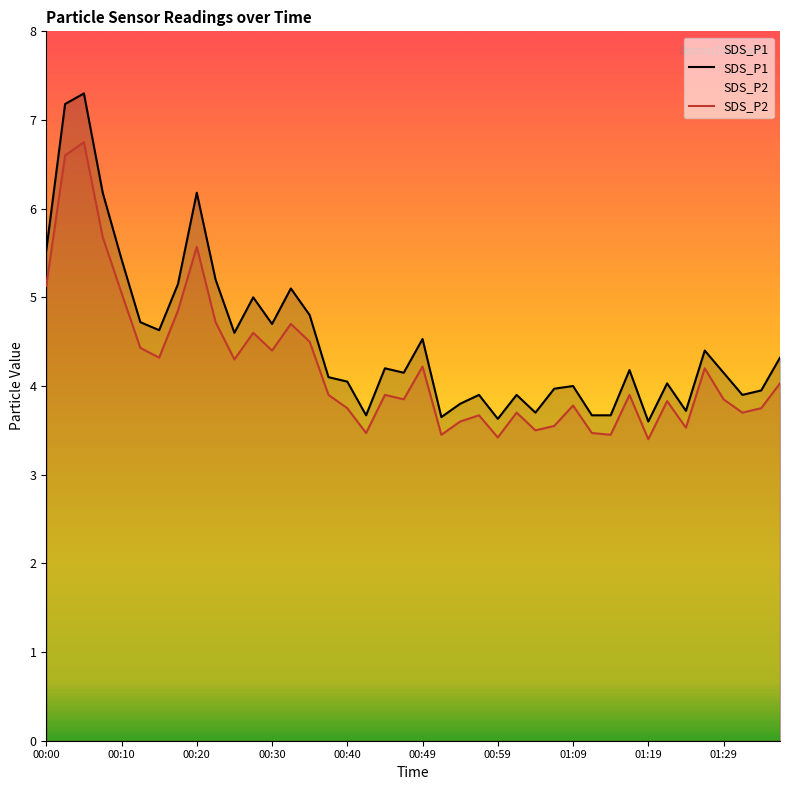

True or false: SDS_P1 and SDS_P2 cross at least once.

False